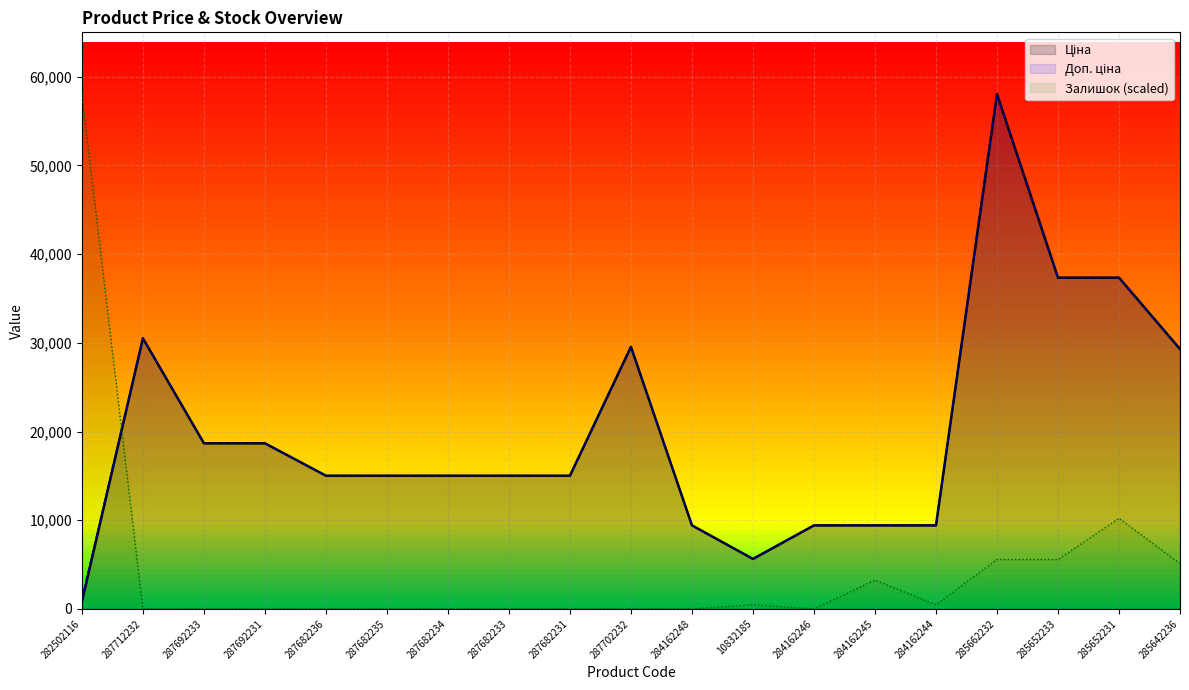

How many lines are shown in the chart?

3